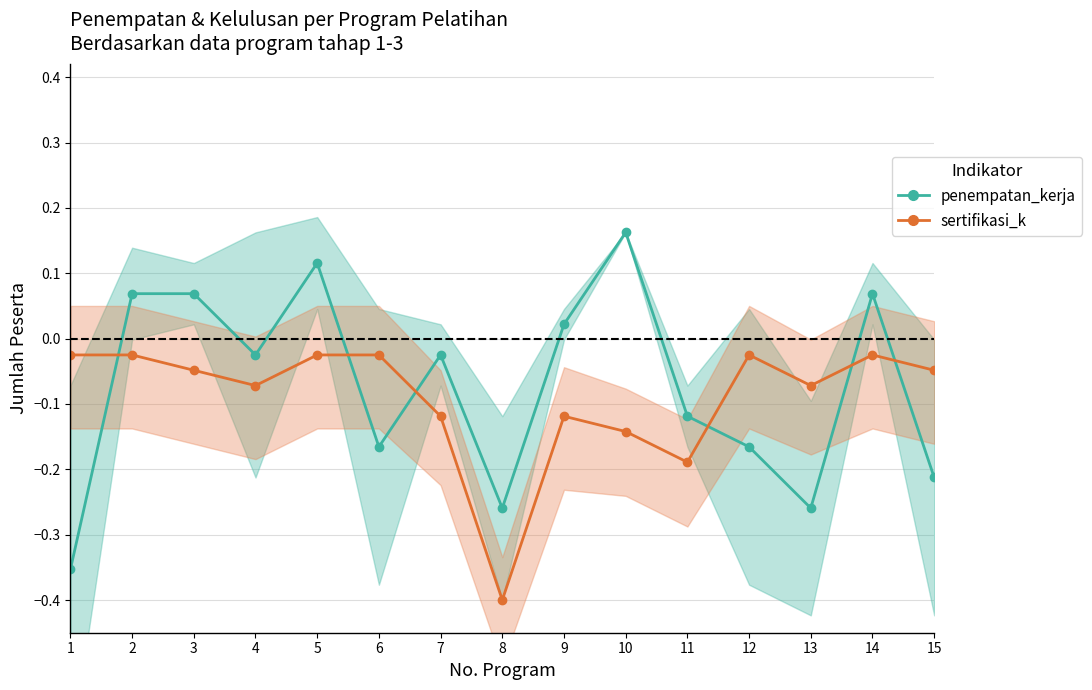

Is the value of penempatan_kerja at 1 greater than the value of sertifikasi_k at 15?

No